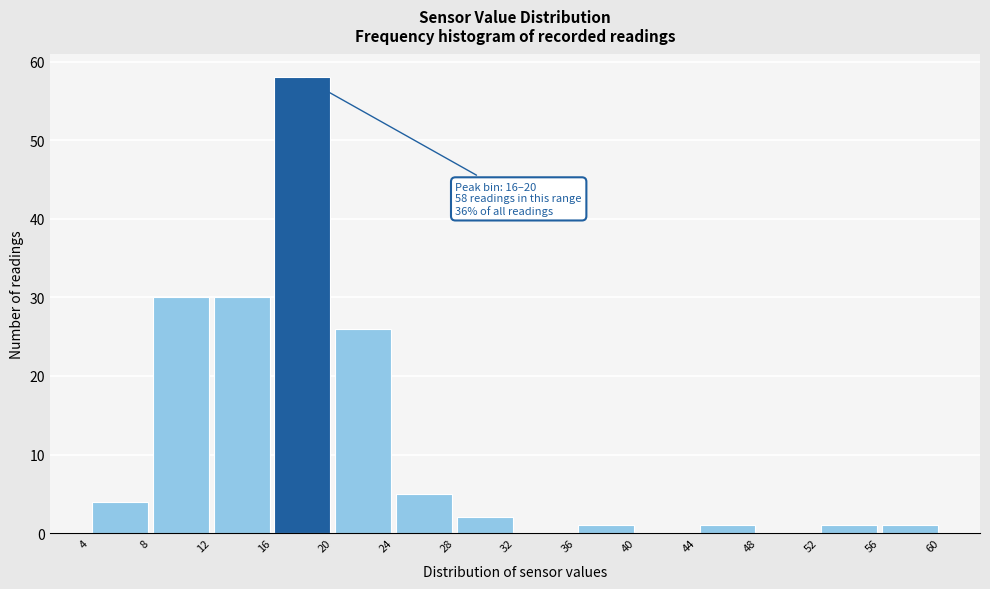

Which range on the x-axis has the tallest bar?

16 to 20